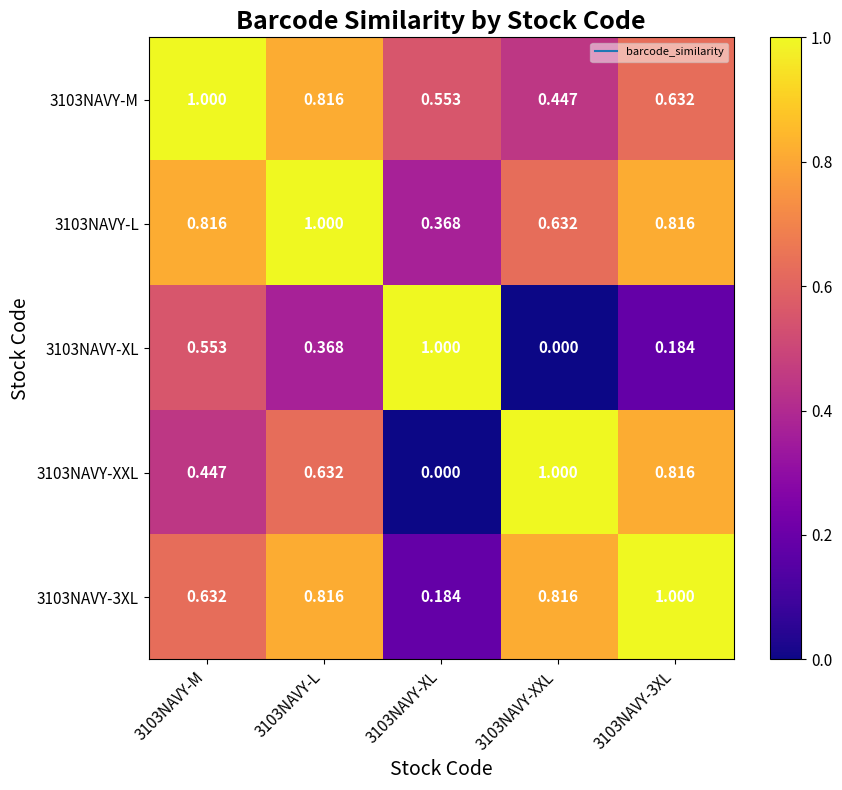

How many values in 3103NAVY-XL are above zero?

4